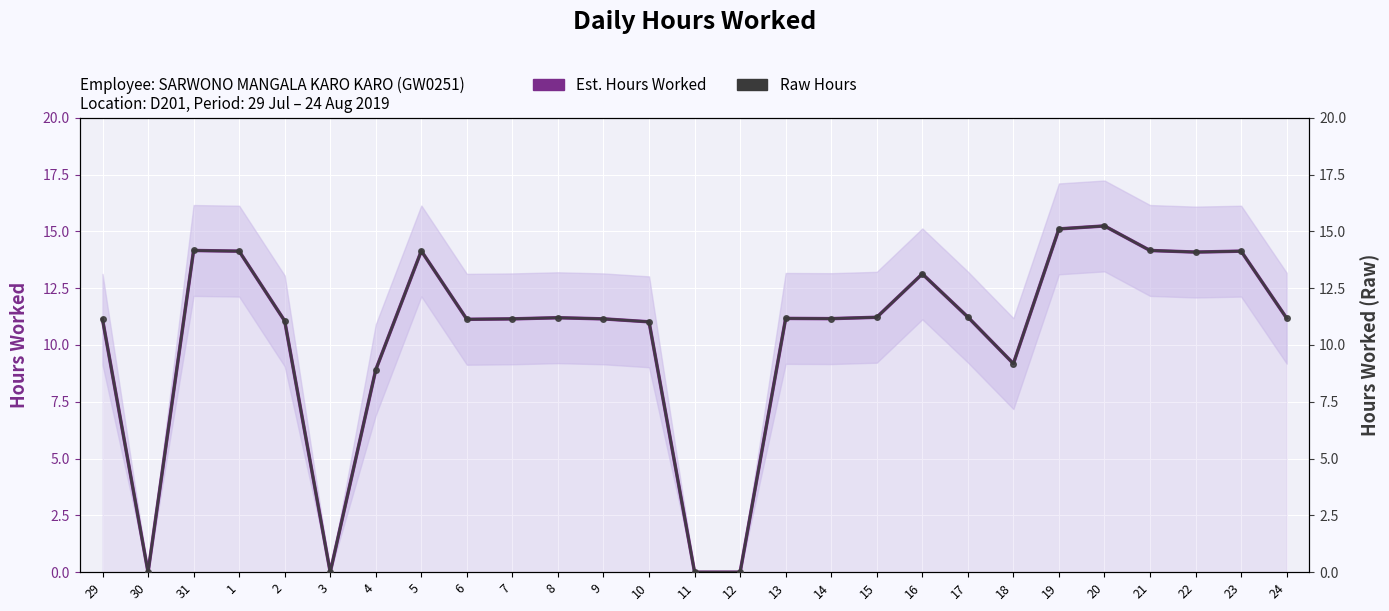

What is the total value across all series at 7?

22.3